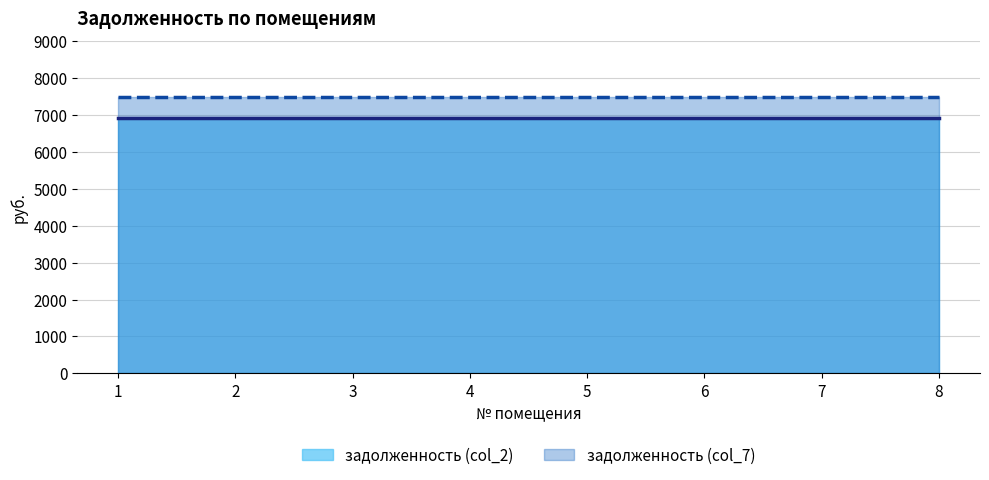

How many lines are shown in the chart?

2